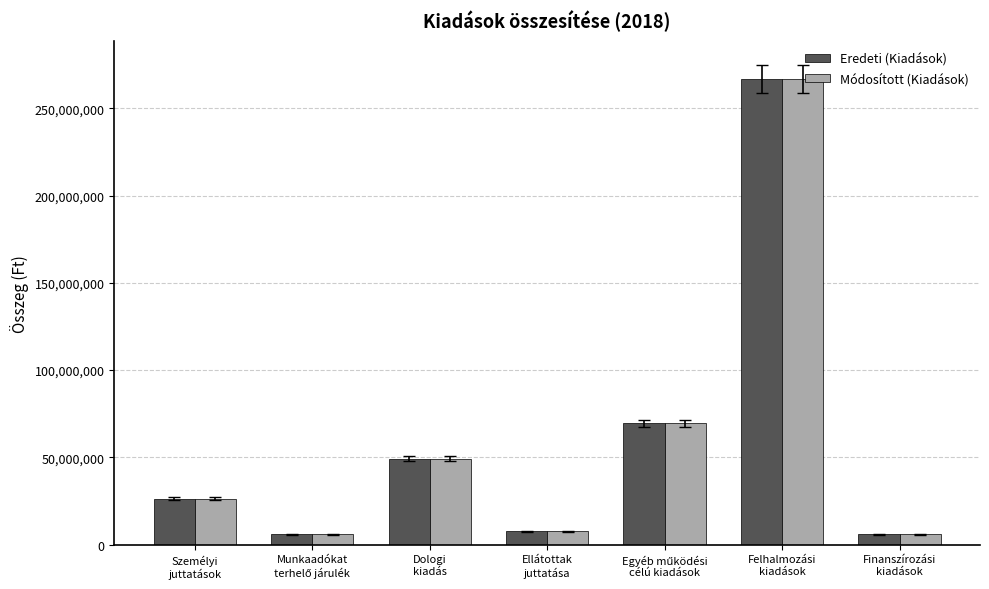

At which category is the sum across all series the highest?

Felhalmozási
kiadások